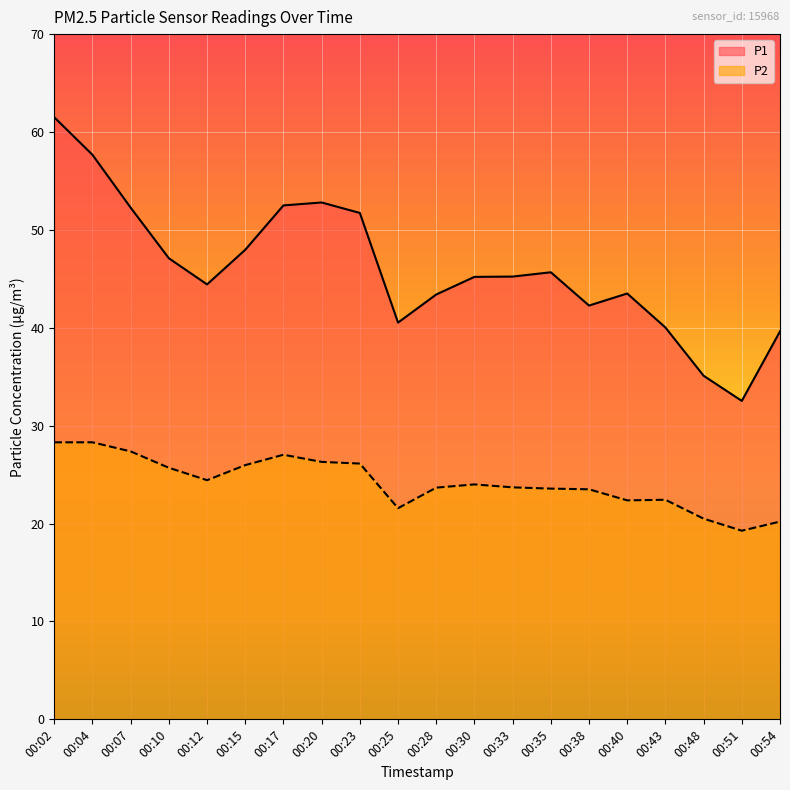

Between 00:10 and 00:28, which is larger?

00:10